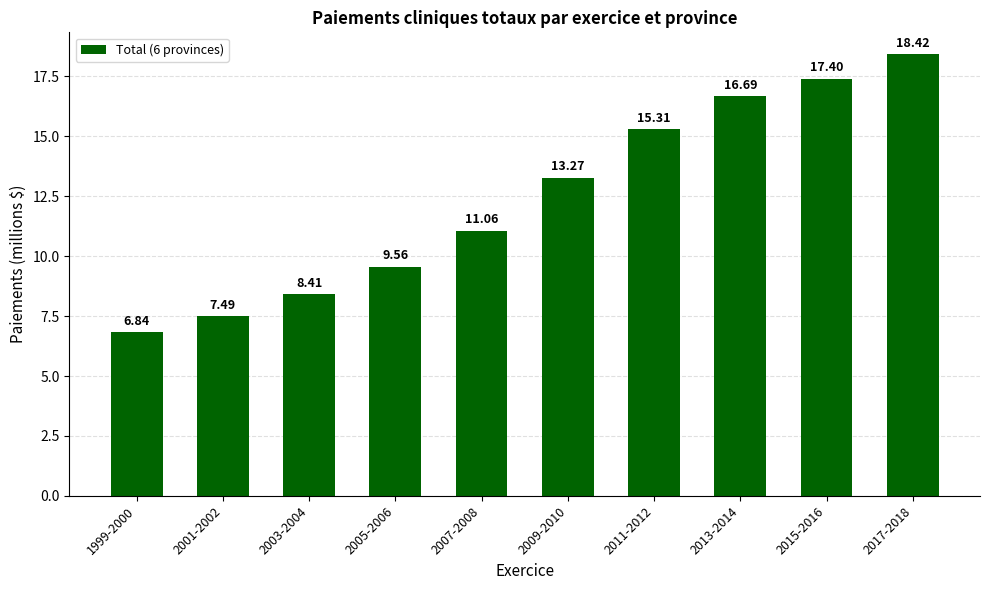

What is the maximum value shown in the chart?

18.4